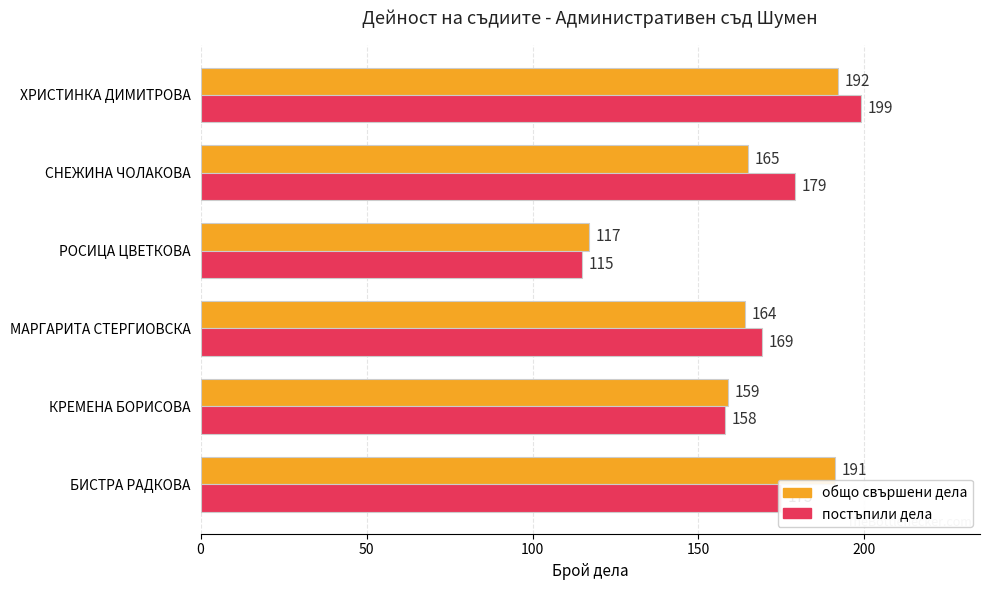

Which category has the highest value in the общо свършени дела series?

ХРИСТИНКА ДИМИТРОВА